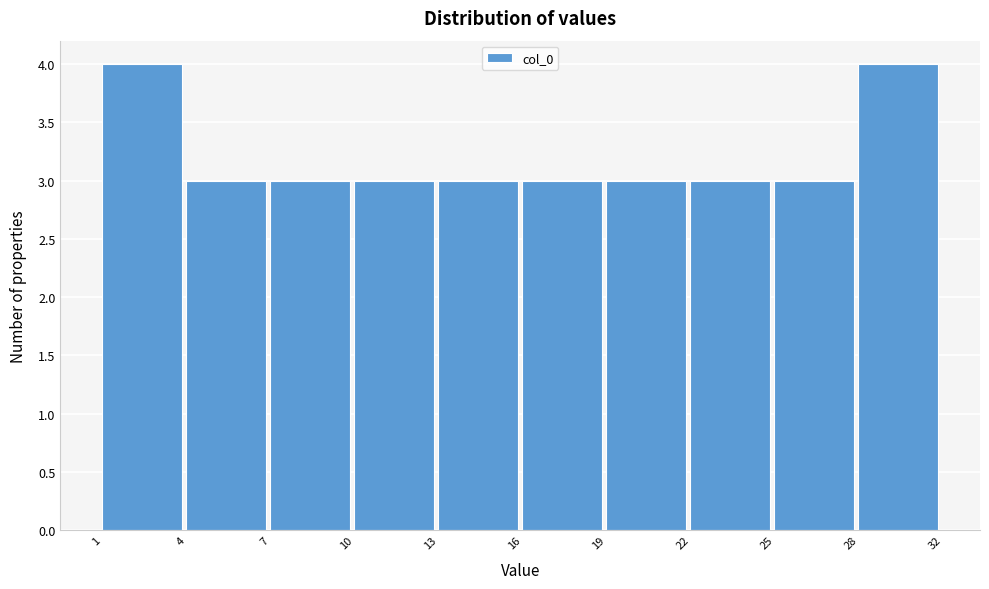

Reading left to right, extract all data points from this chart.

1=4	4=3	7=3	10=3	13=3	16=3	19=3	22=3	25=3	28=4